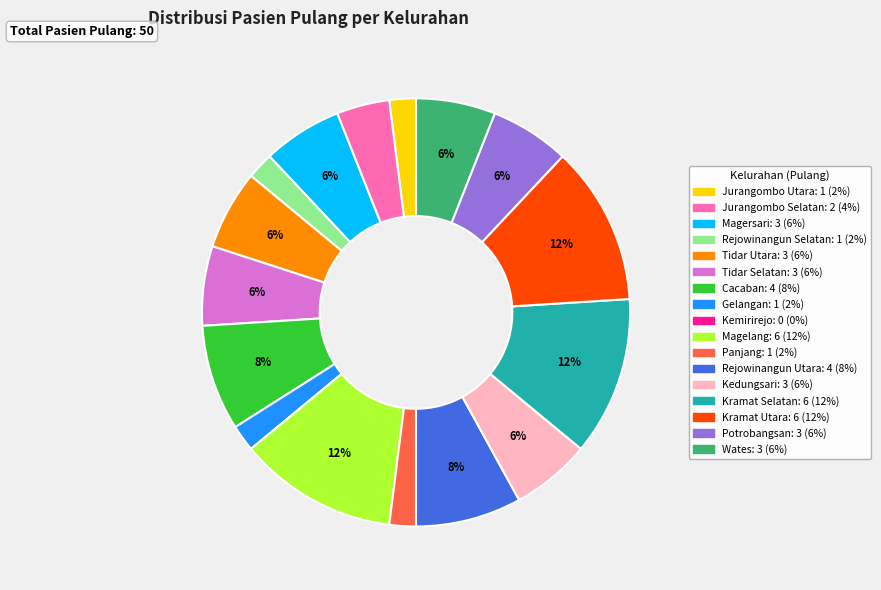

To the nearest percent, what percentage of the pie is Tidar Utara?

6%